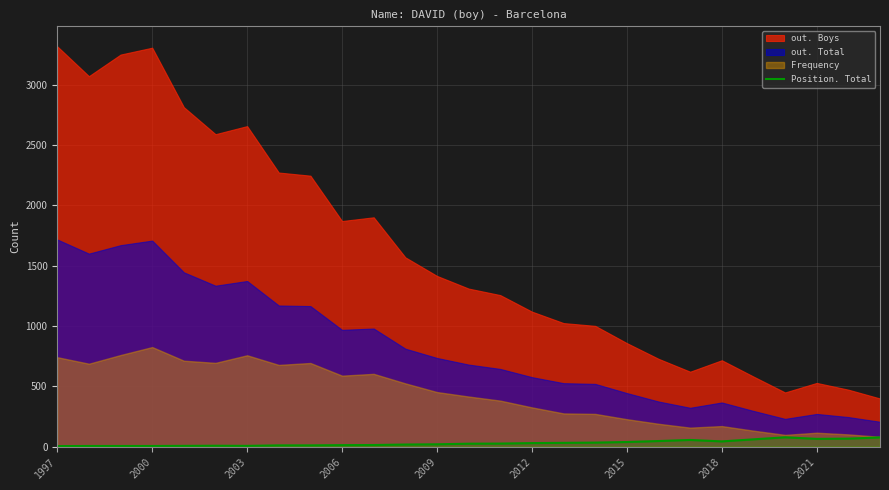

What is the maximum value for Position. Total?

77